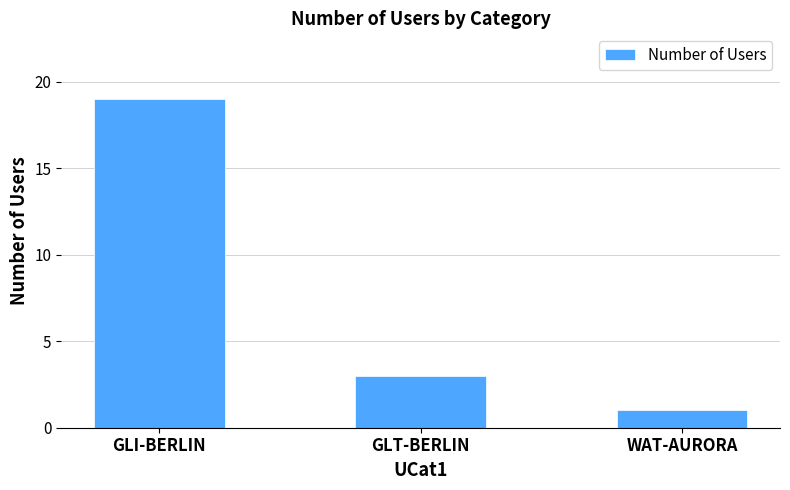

What is the value of the 3rd bar from the left?

1